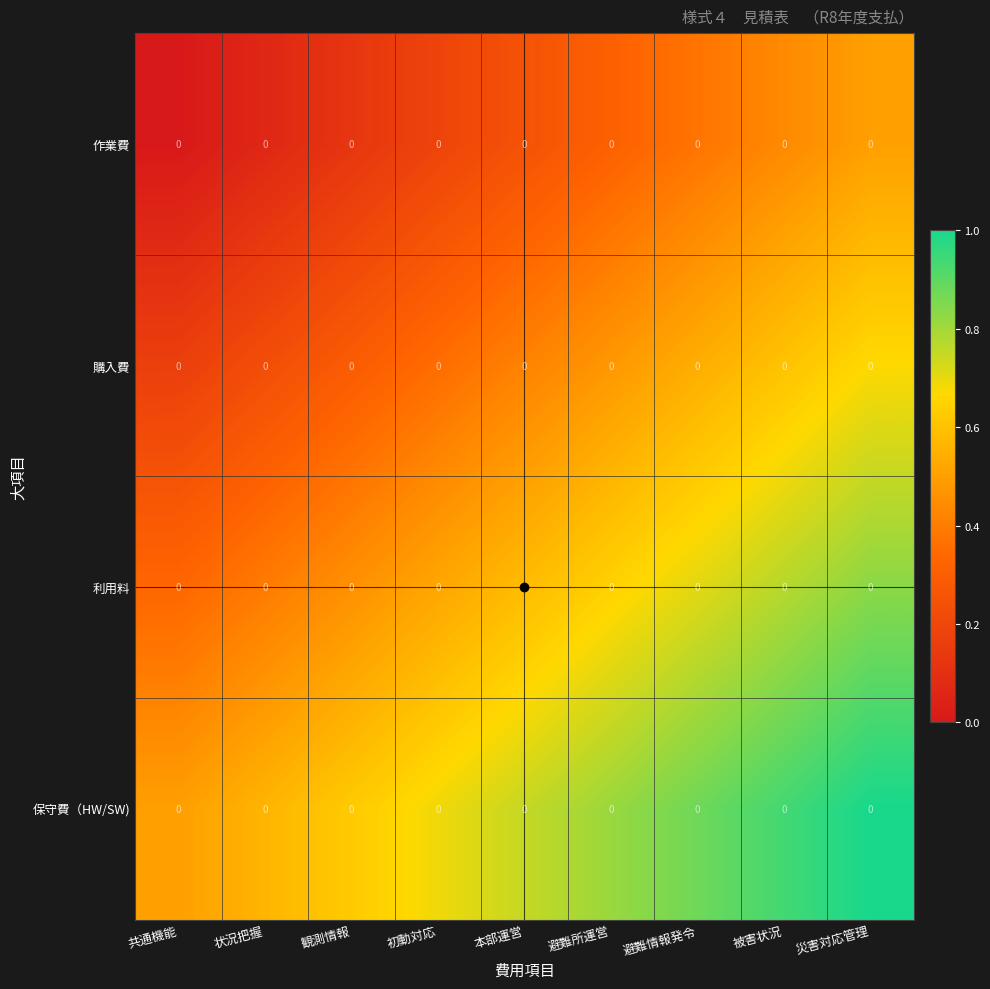

How many categories are shown in the chart?

9